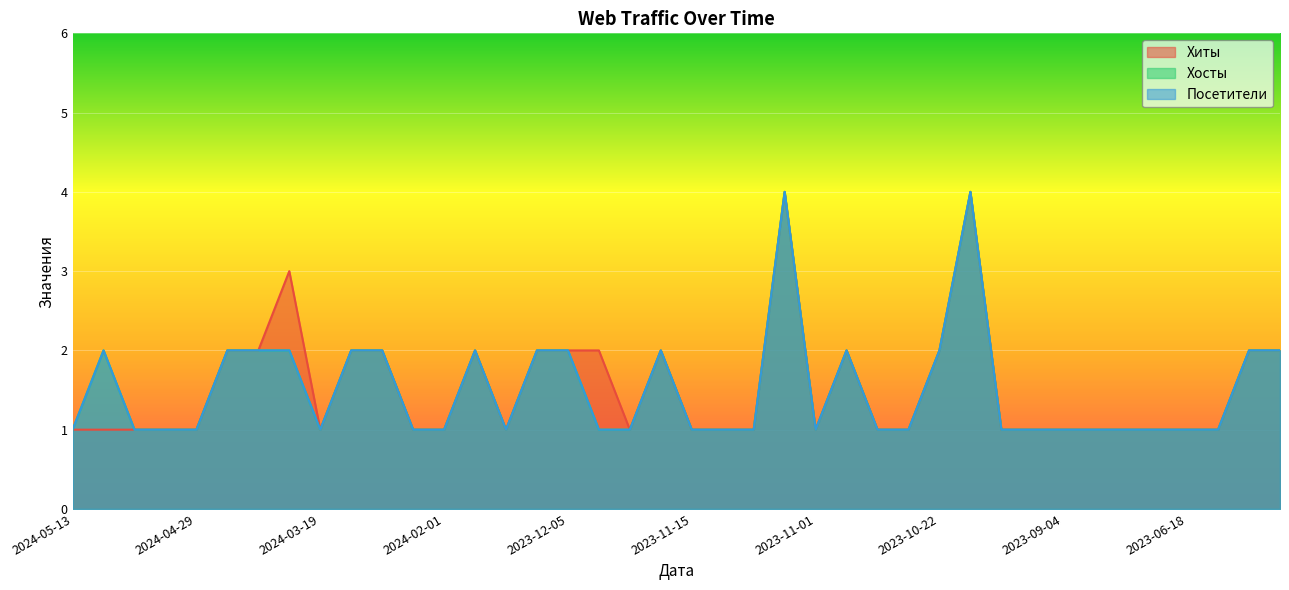

At how many categories does at least one series exceed 1?

17